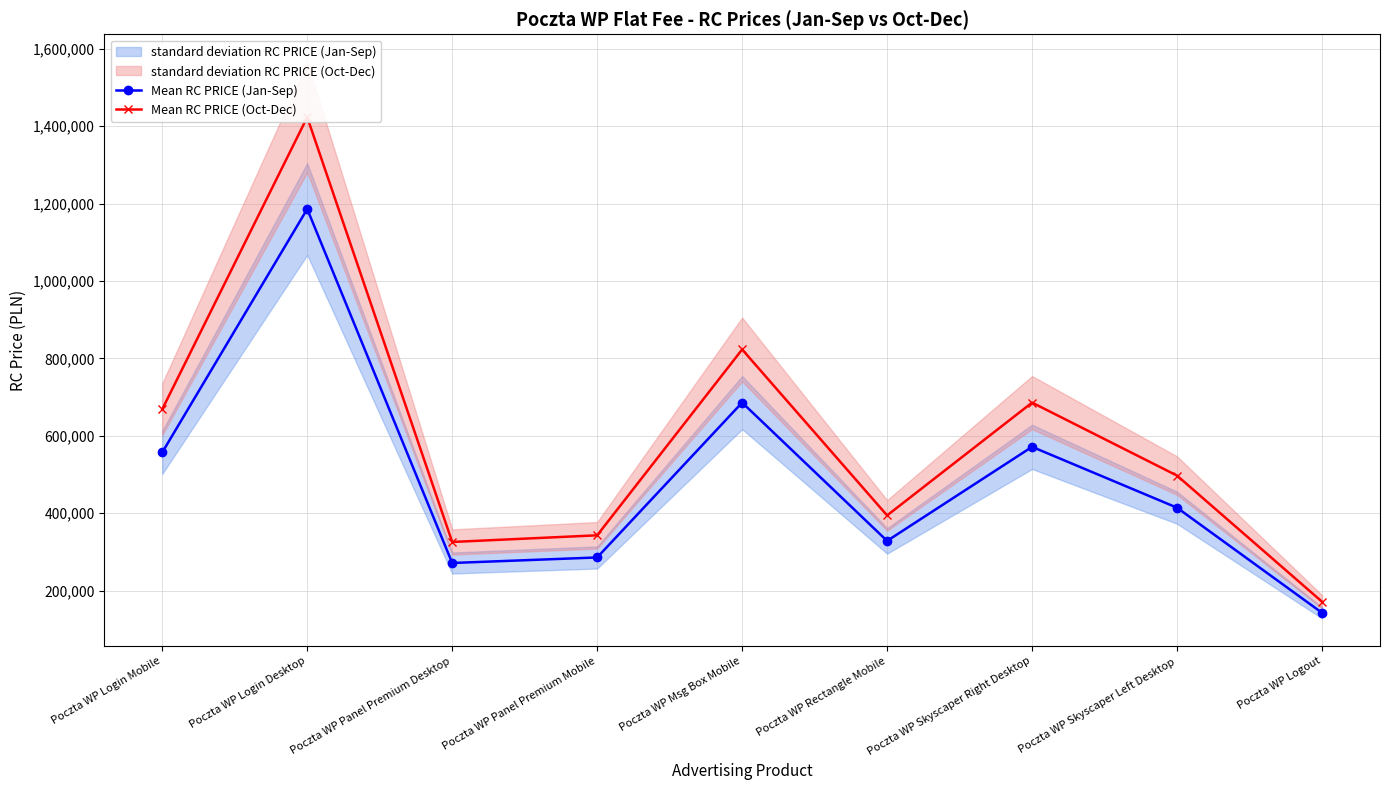

Which series has the largest total across all categories?

Mean RC PRICE (Oct-Dec)